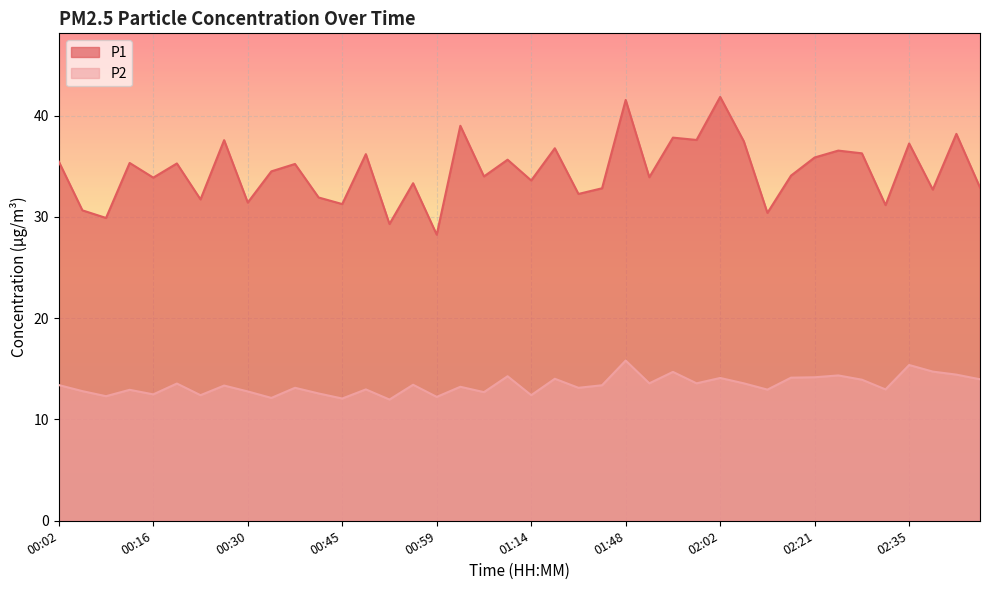

Between 00:30 and 00:23, which is larger?

00:23